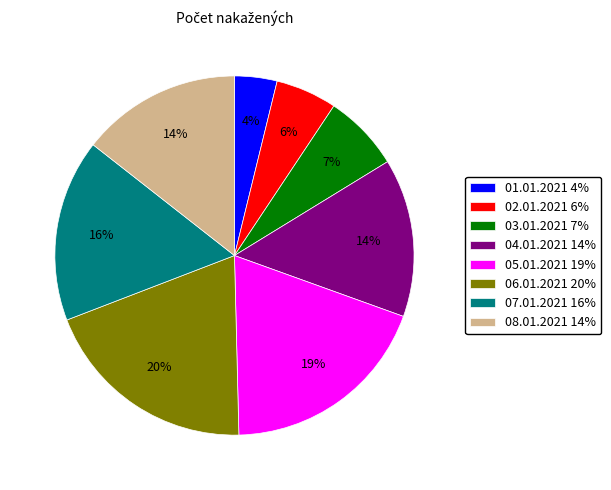

Which has a higher value, 07.01.2021 or 04.01.2021?

07.01.2021